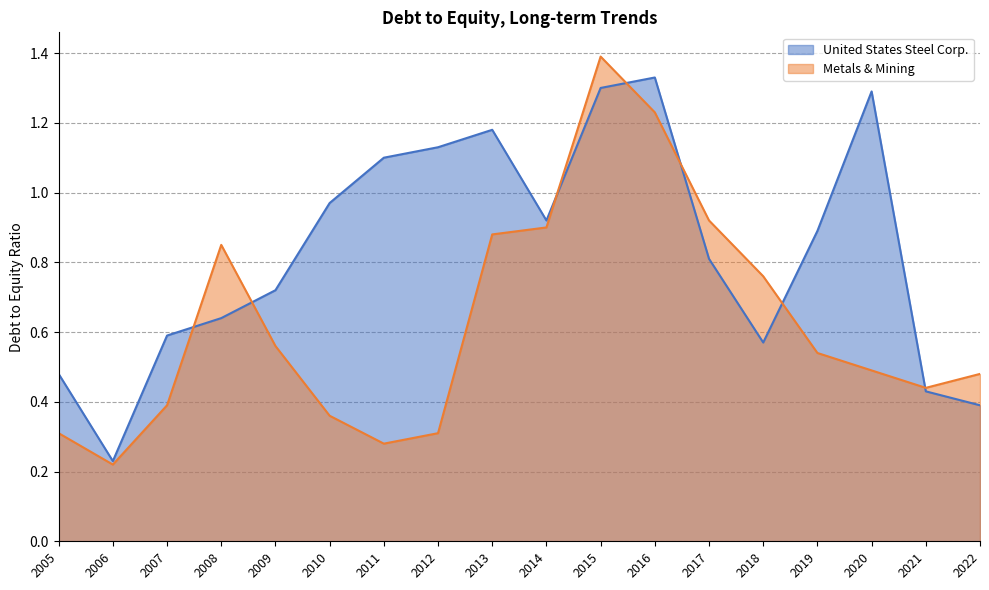

How many distinct data groups are displayed?

2